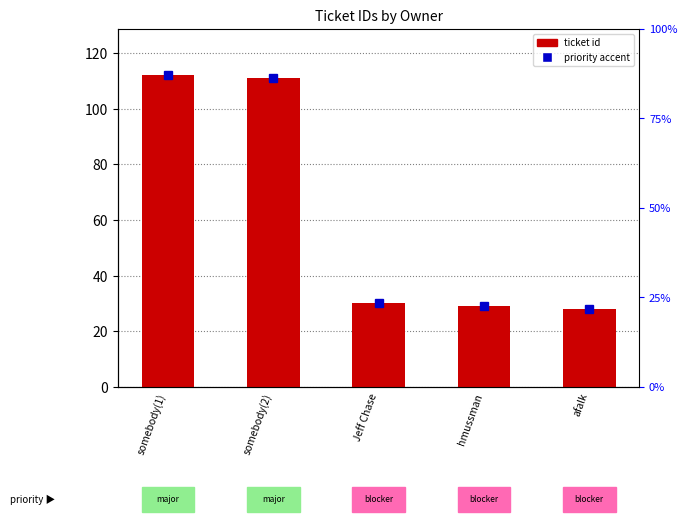

Which label corresponds to the largest value in the chart?

somebody(1)